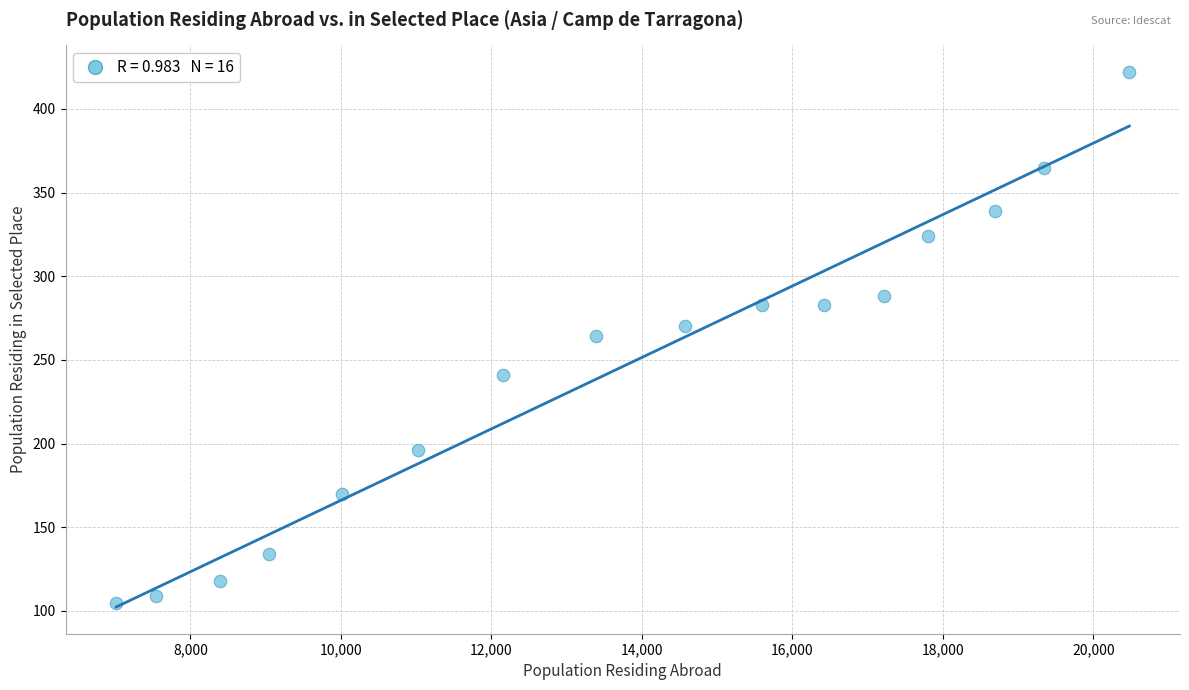

What is the range of X values (max minus min)?

13465